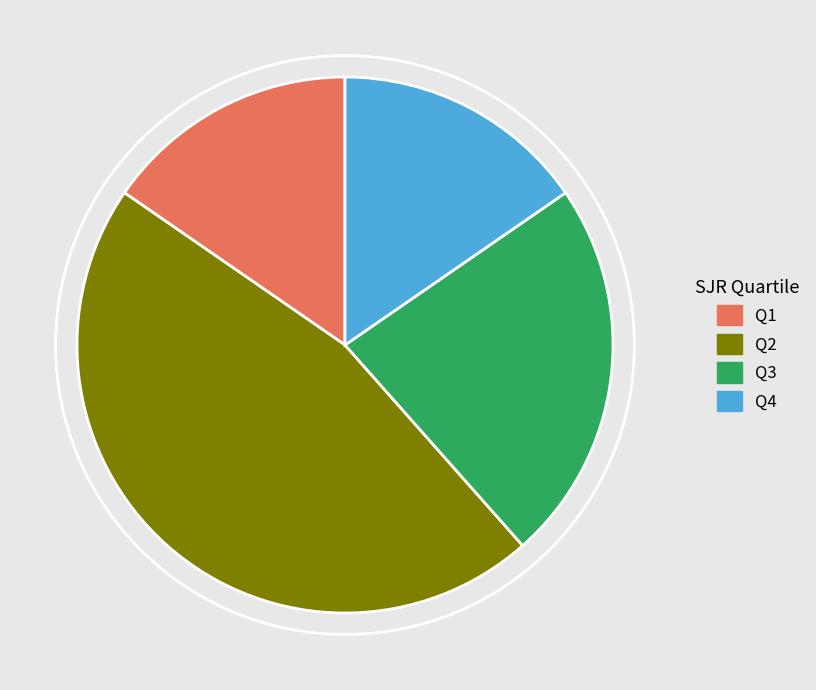

Count the number of slices in the pie.

4